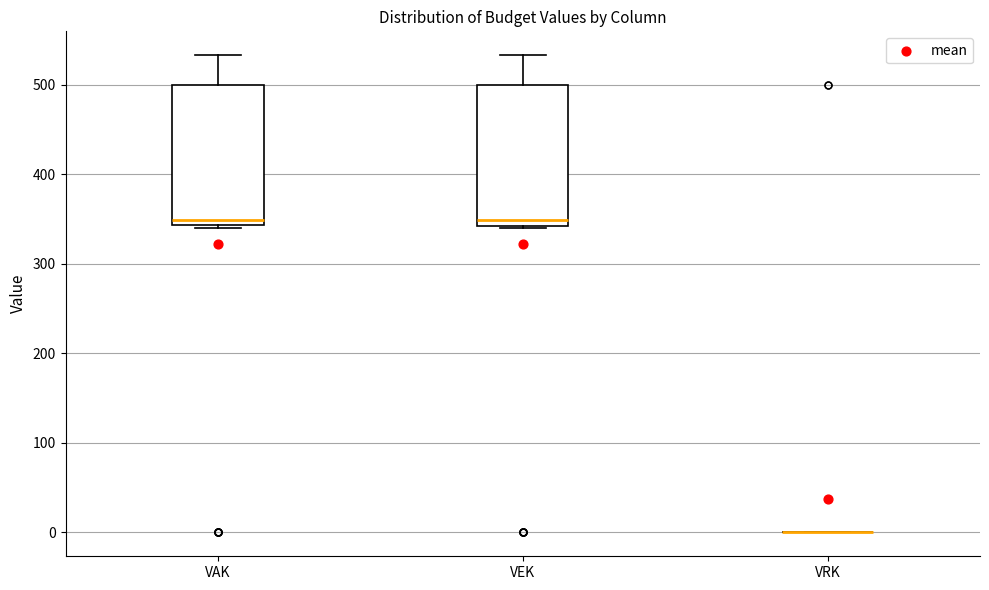

Where is the lower edge of the box for VEK on the y-axis? The values are not printed on the chart, so give them approximately, as read against the axis.

340